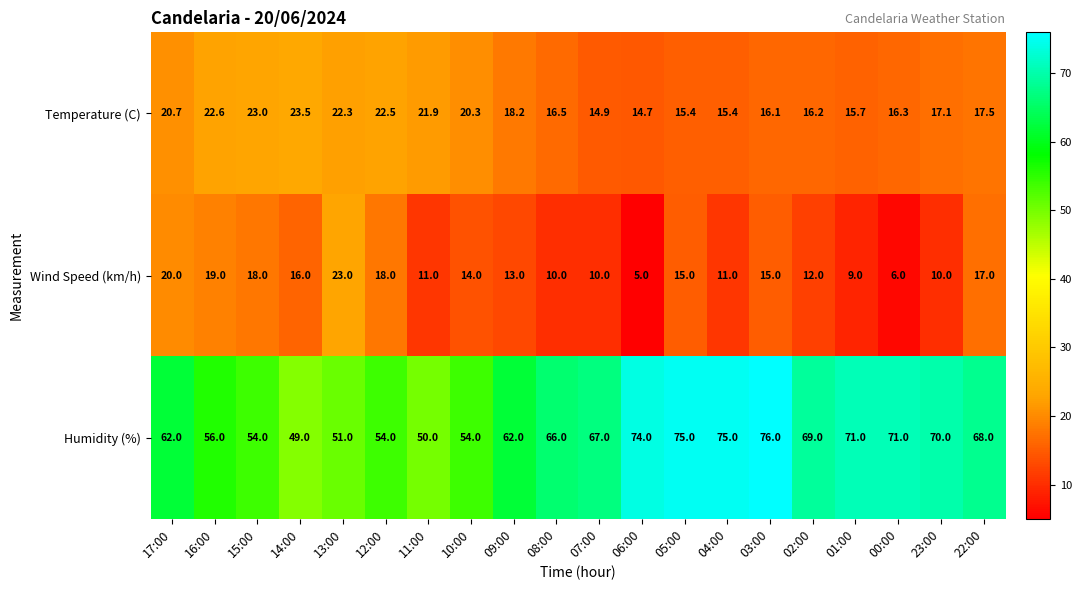

True or false: Temperature (C) has a value of 20.7 at 17:00.

True